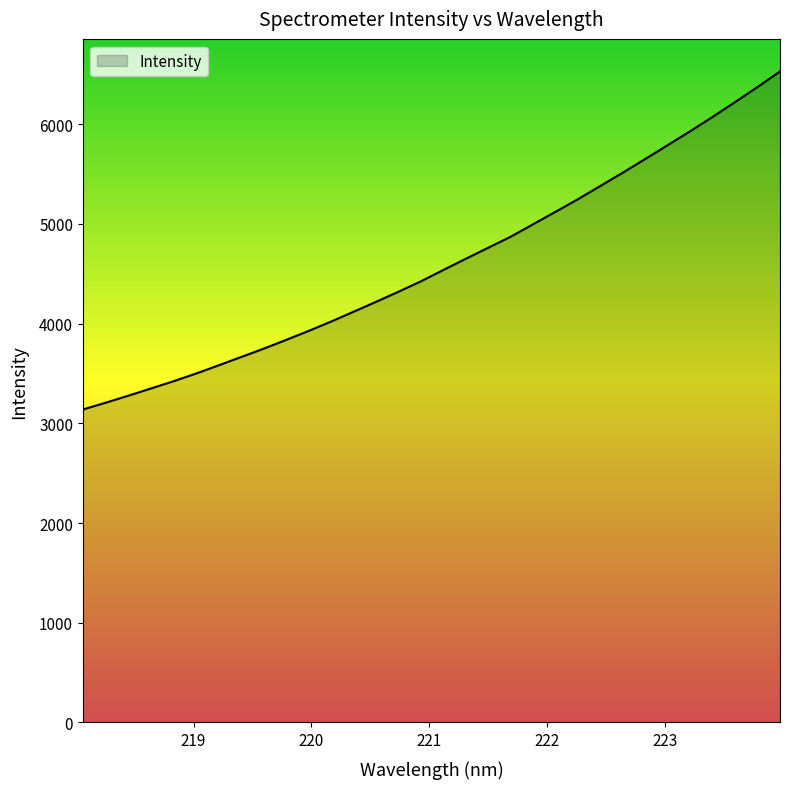

What is the maximum value shown in the chart?

6528.4